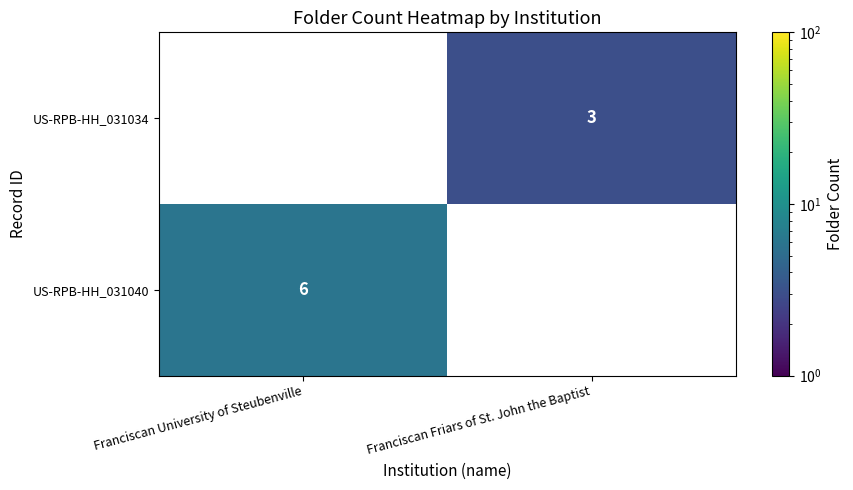

The US-RPB-HH_031034 series shows 4 at Franciscan Friars of St. John the Baptist. True or false?

False